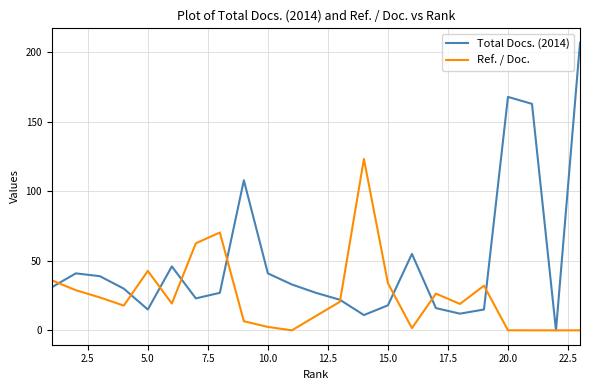

Rank the series by their maximum value, from lowest to highest.

Ref. / Doc., Total Docs. (2014)